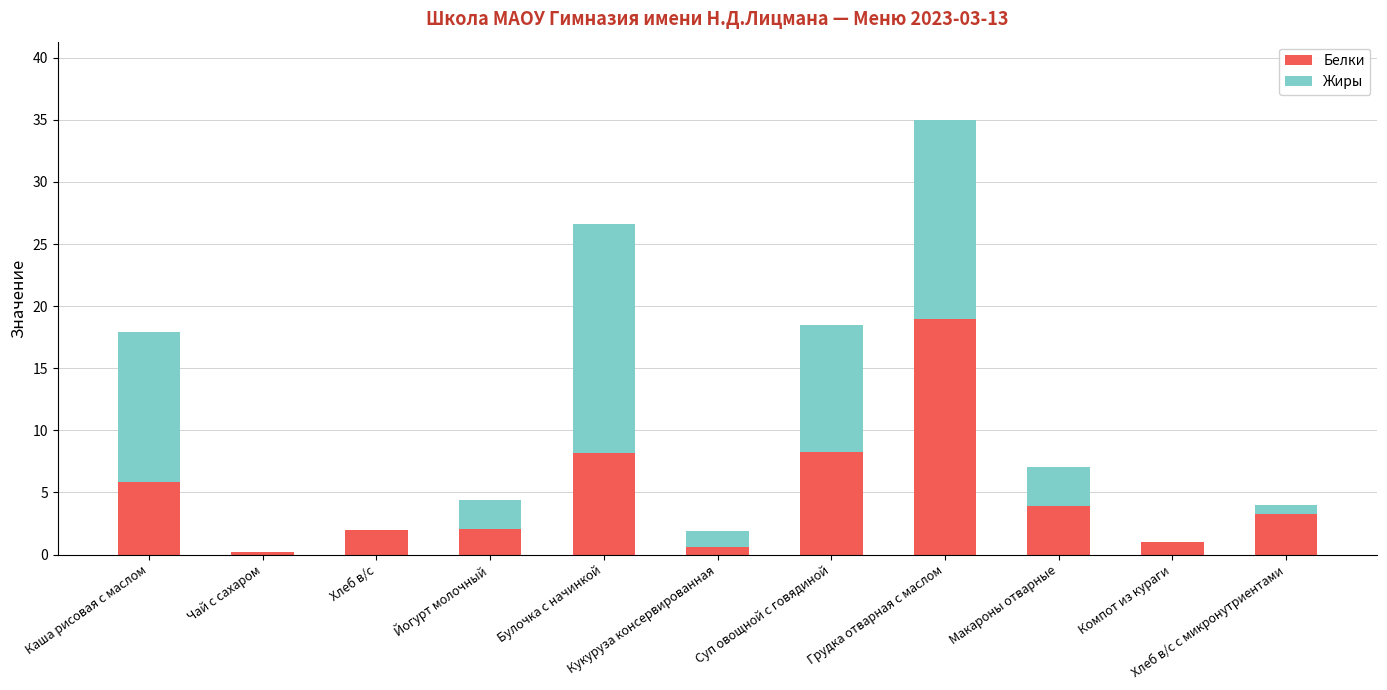

What is the highest value of the Белки series?

19.0